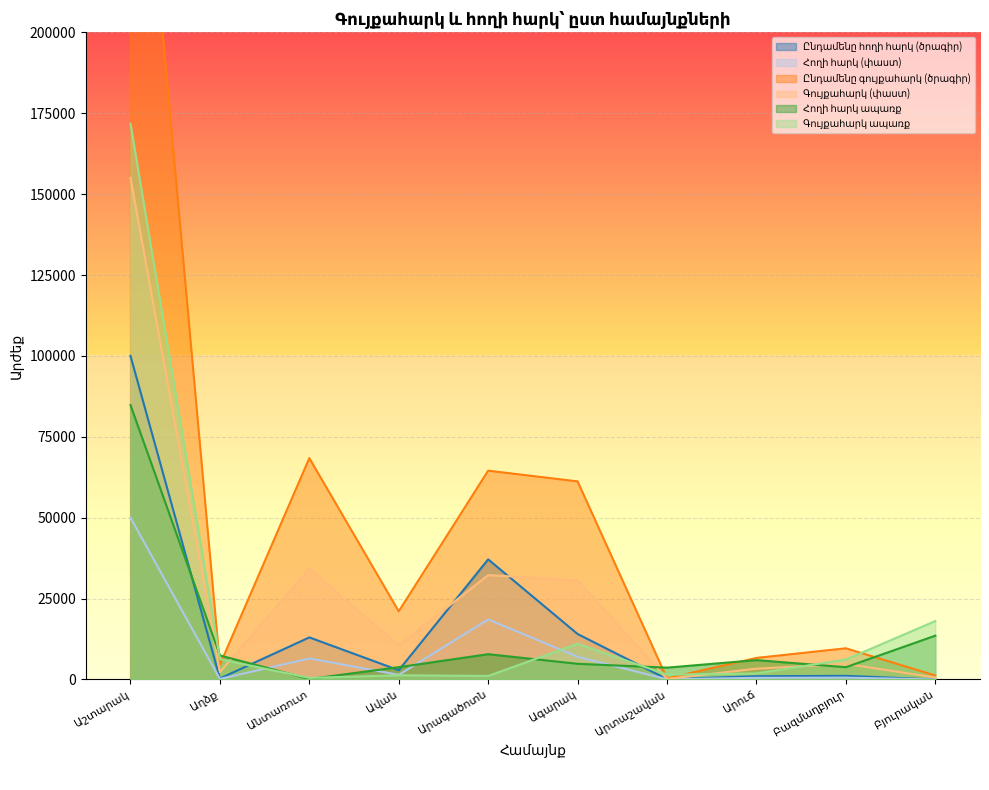

Reading right to left, what are all the values shown in this chart?

Ընդամենը հողի հարկ (ծրագիր): 0.0	1124.4	1000.0	100.0	14050.0	37120.0	2849.1	13000.0	300.0	100000.0
Հողի հարկ (փաստ): 0.0	562.2	500.0	50.0	7025.0	18560.0	1424.5	6500.0	150.0	50000.0
Ընդամենը գույքահարկ (ծրագիր): 1223.0	9624.4	6653.2	352.8	61212.3	64520.0	21050.0	68400.0	4546.8	310000.0
Գույքահարկ (փաստ): 611.5	4812.2	3326.6	176.4	30606.2	32260.0	10525.0	34200.0	2273.4	155000.0
Հողի հարկ ապառք: 13536.8	3787.4	5978.8	3656.2	4838.4	7813.3	3802.0	145.5	7424.5	84793.5
Գույքահարկ ապառք: 18057.3	6165.4	1861.5	1495.8	11028.6	1090.2	1305.3	484.3	6258.0	171754.1